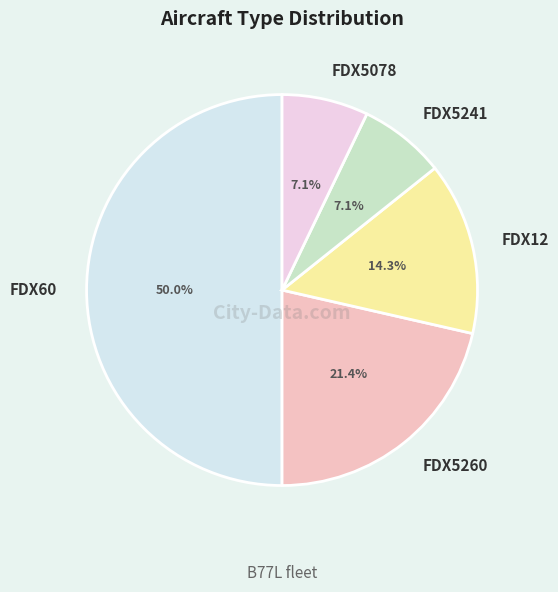

What percentage is the FDX5260 slice, to the nearest percent?

21%